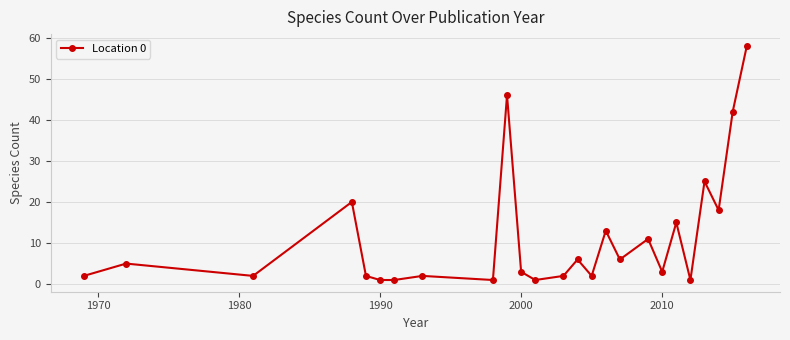

What is the greatest value displayed?

58